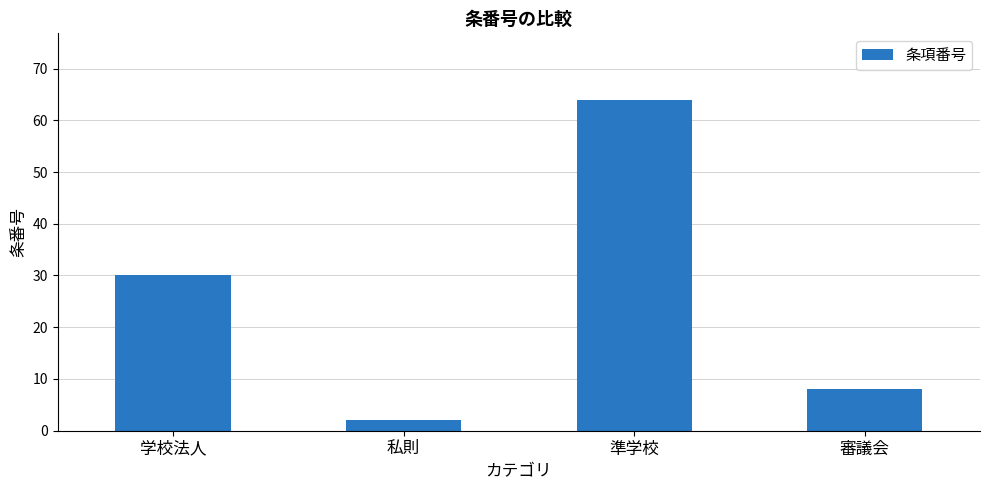

List the labels in order of value, smallest first.

私則, 審議会, 学校法人, 準学校